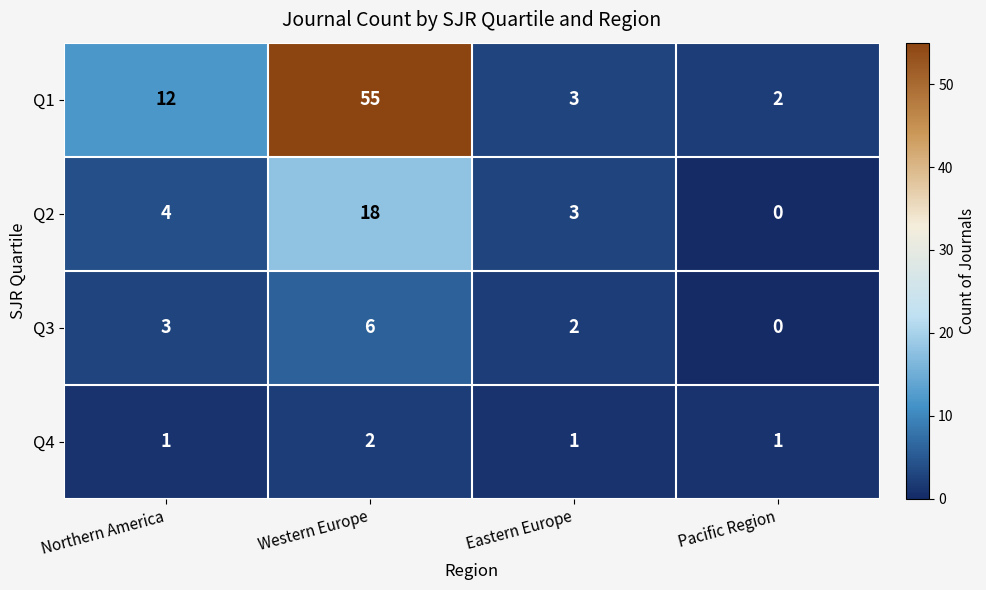

Count the number of data series in this chart.

4